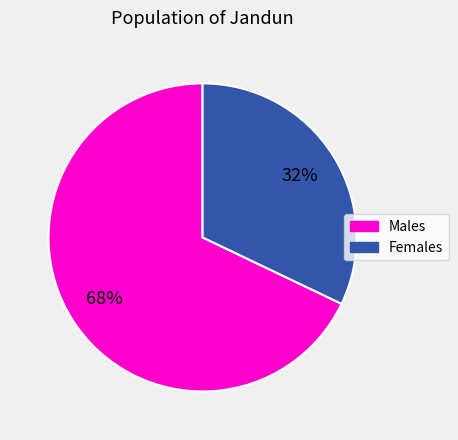

To the nearest percent, what is the difference between the largest and smallest slice percentages?

36%